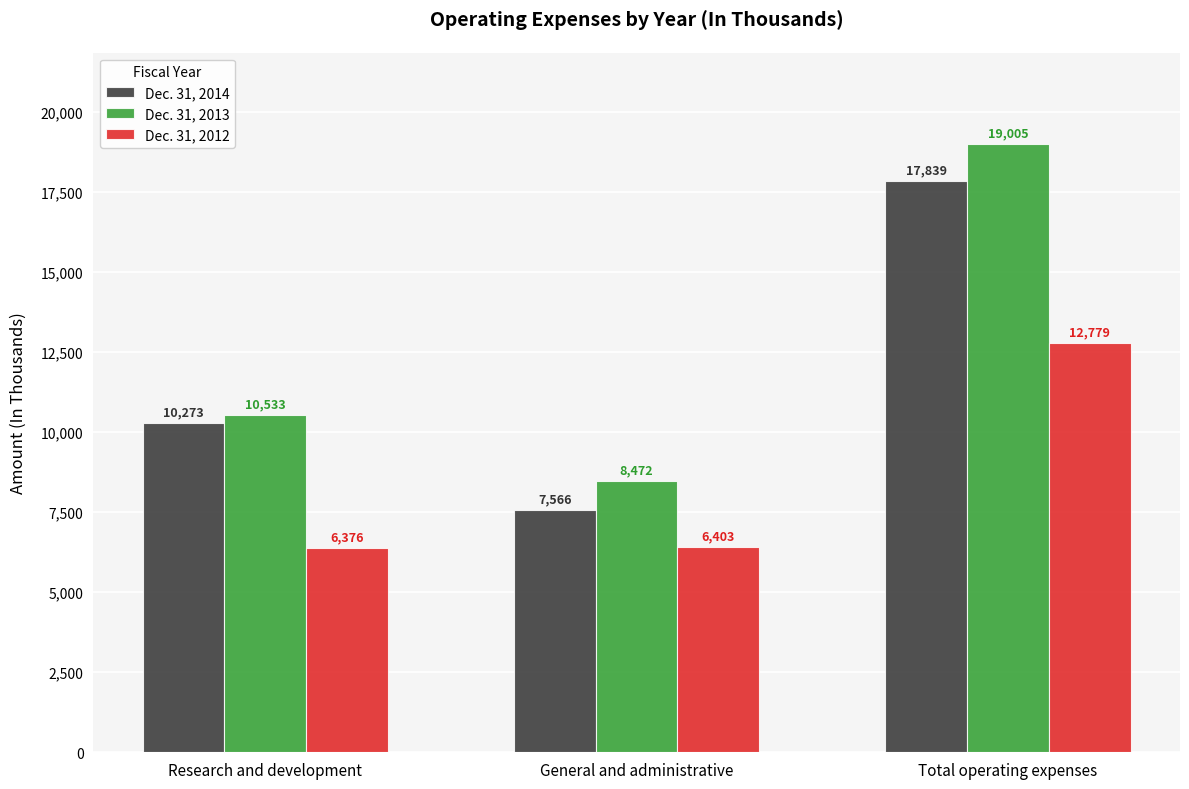

List the series in order of their peak value, highest first.

Dec. 31, 2013, Dec. 31, 2014, Dec. 31, 2012